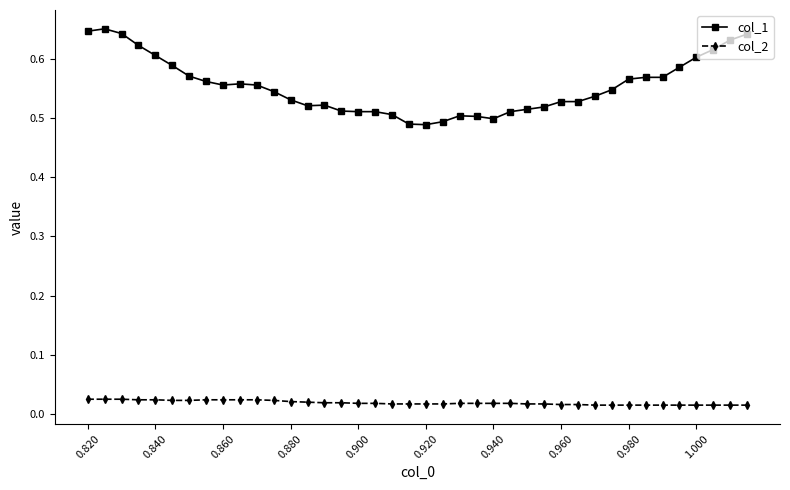

At how many categories does at least one series exceed 0?

40